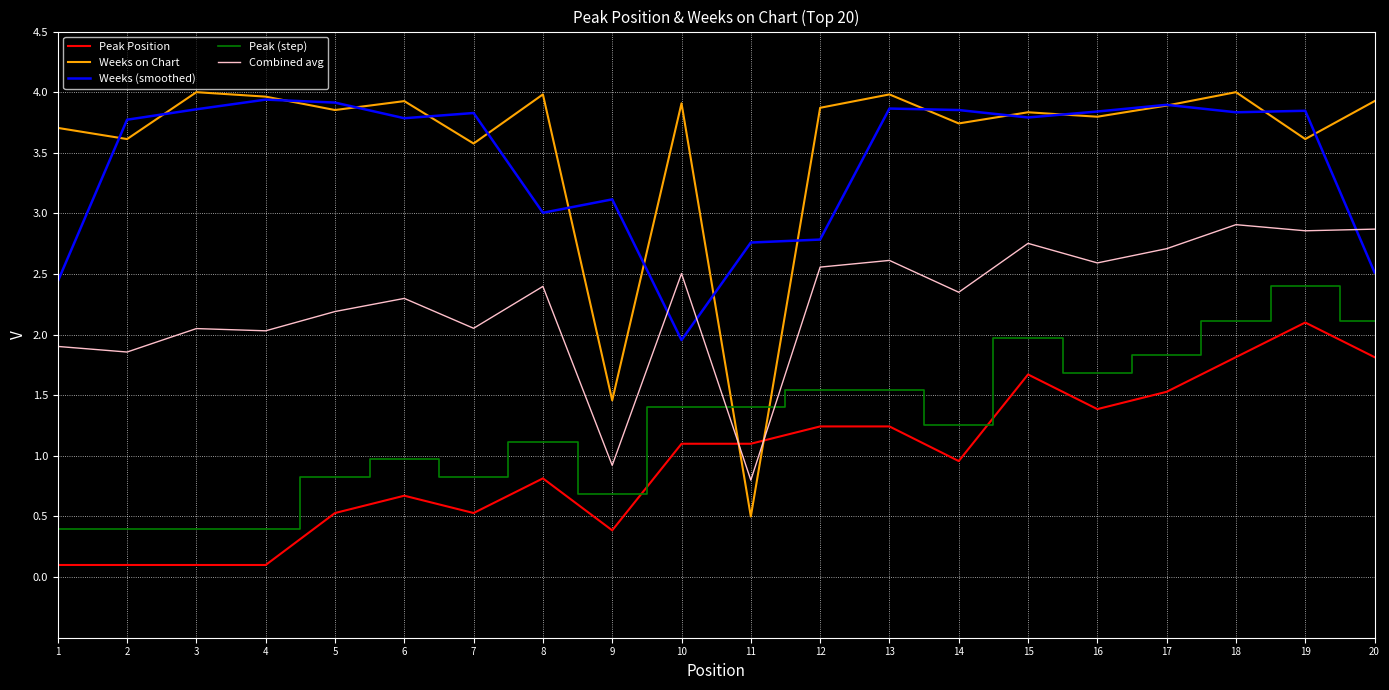

Count the number of data series in this chart.

5